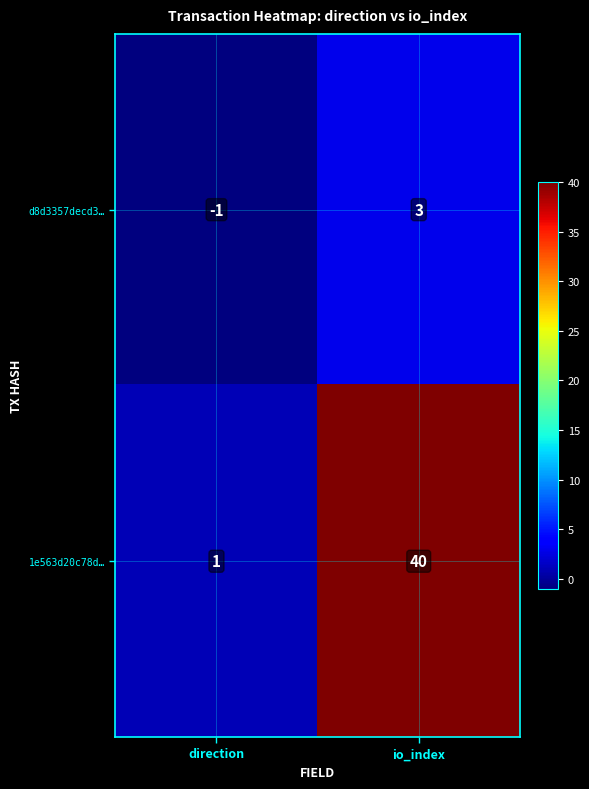

What is the sum of all 1e563d20c78d… values?

41